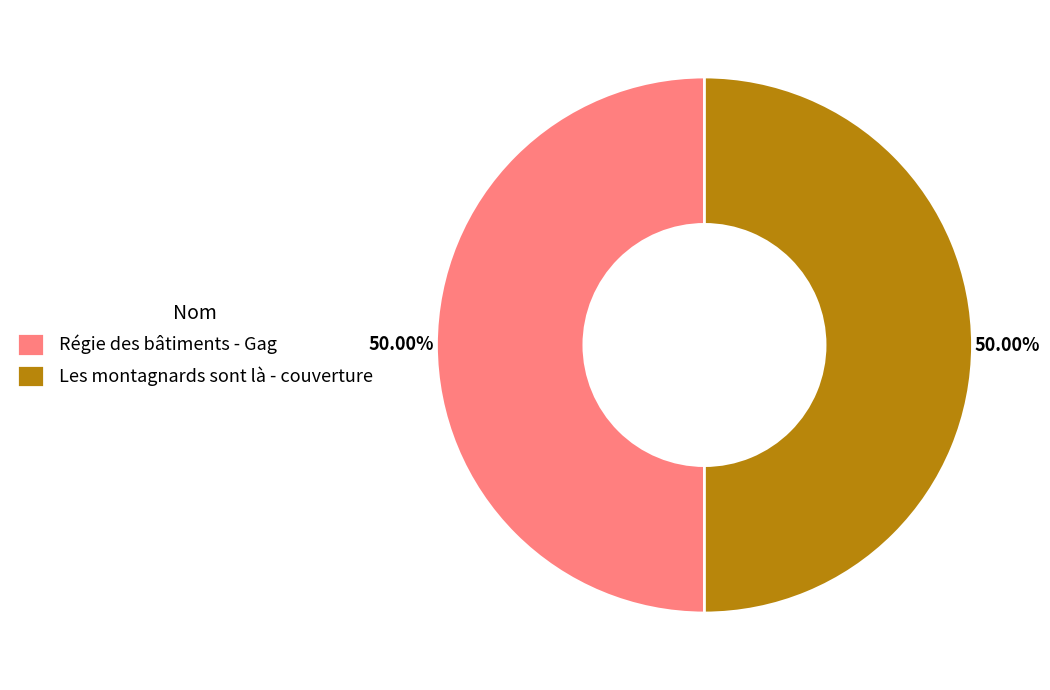

How many segments does this pie chart have?

2